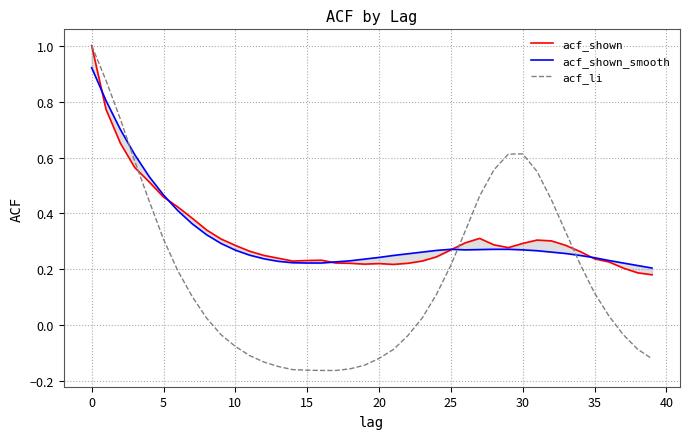

True or false: acf_li and acf_shown_smooth cross at least once.

True